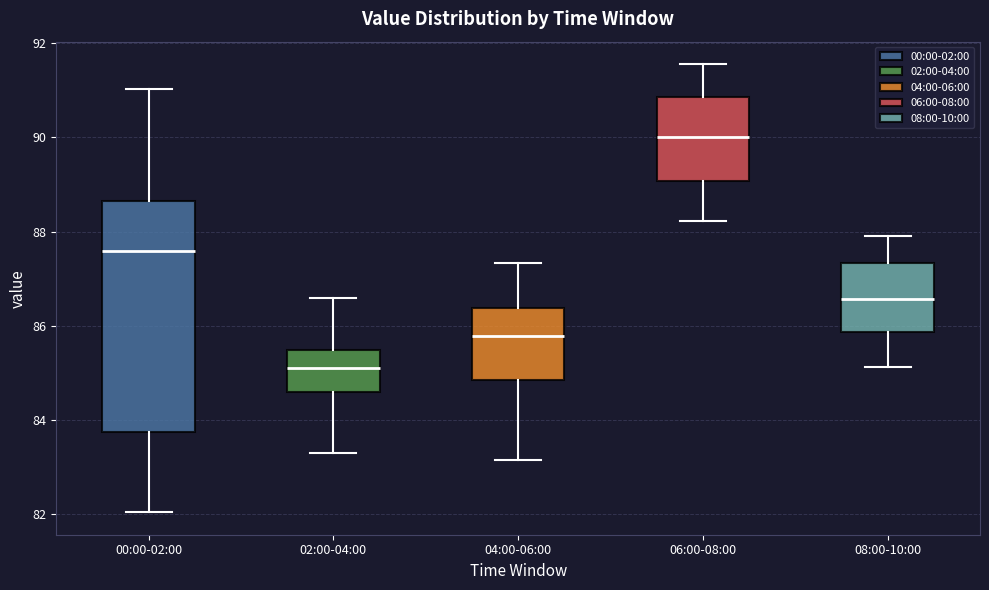

Which box is the tallest, from its lower edge to its upper edge?

00:00-02:00